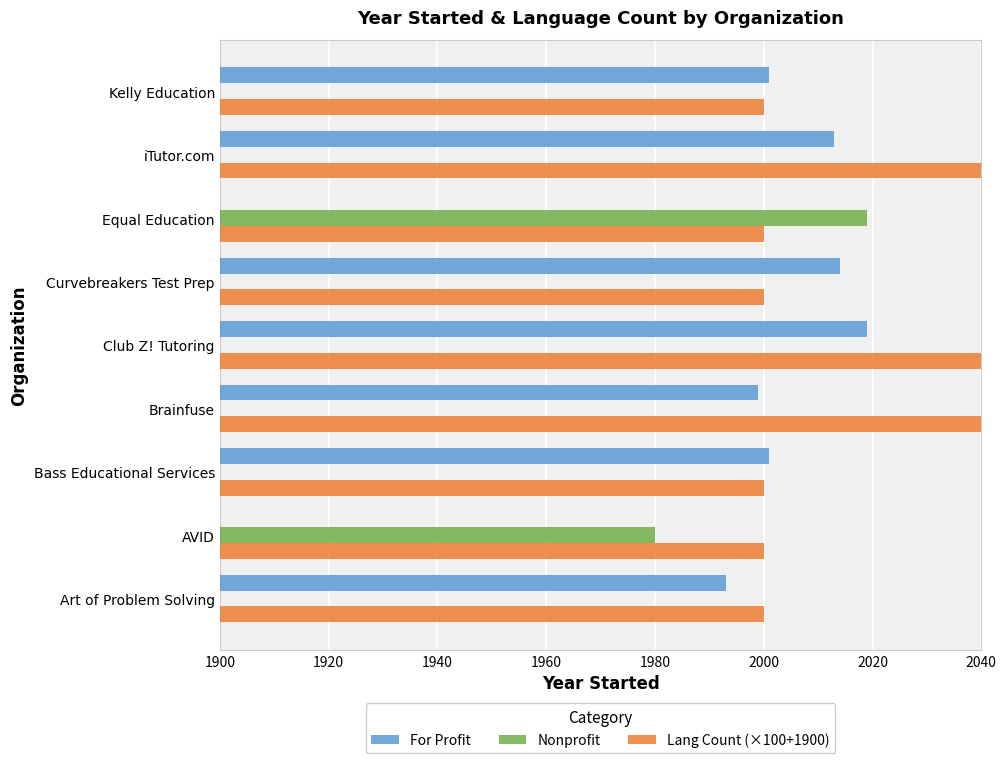

What is the average value of the Lang Count (×100+1900) series?

2067